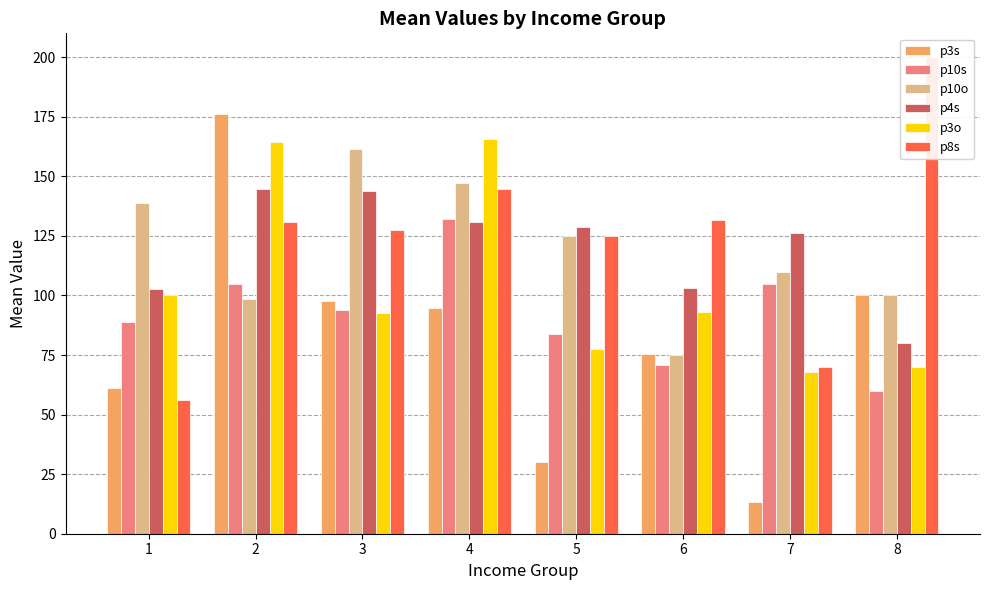

Reading right to left, transcribe all the data shown in this chart.

p3s: 8=100.0	7=13.3	6=75.5	5=30.0	4=94.5	3=97.5	2=176.3	1=61.2
p10s: 8=60.0	7=104.7	6=70.8	5=83.7	4=132.3	3=93.8	2=104.9	1=88.8
p10o: 8=100.0	7=110.0	6=75.0	5=125.0	4=147.3	3=161.2	2=98.4	1=138.8
p4s: 8=80.0	7=126.3	6=103.3	5=128.7	4=130.8	3=143.8	2=144.9	1=102.5
p3o: 8=70.0	7=68.0	6=93.0	5=77.5	4=165.5	3=92.5	2=164.3	1=100.0
p8s: 8=200.0	7=70.0	6=131.7	5=125.0	4=144.5	3=127.5	2=130.7	1=56.2